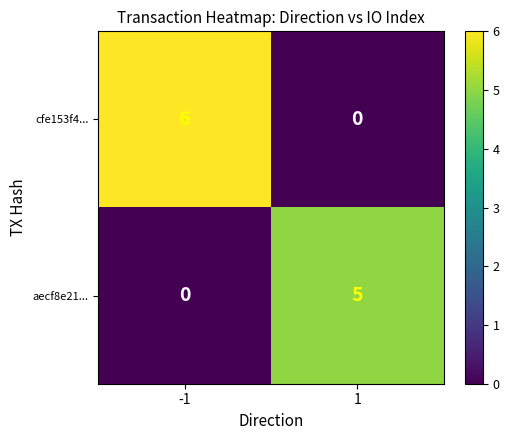

Which series has the largest range (max minus min)?

cfe153f4...